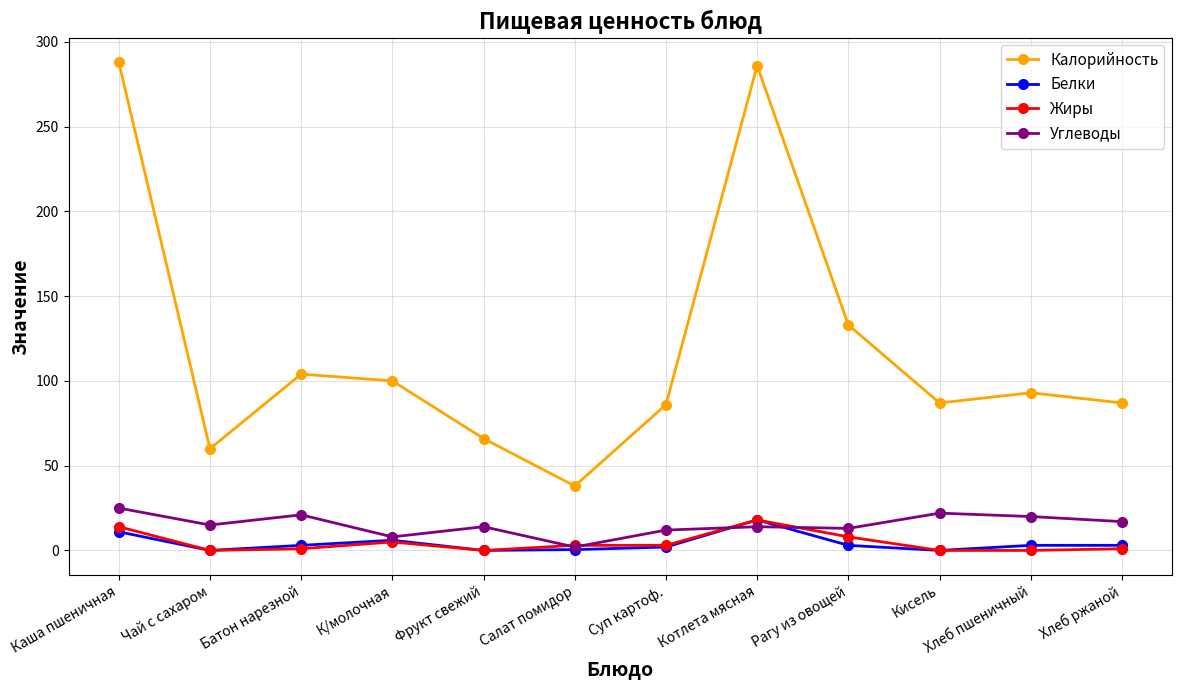

What is the label of the 3rd point from the right?

Кисель